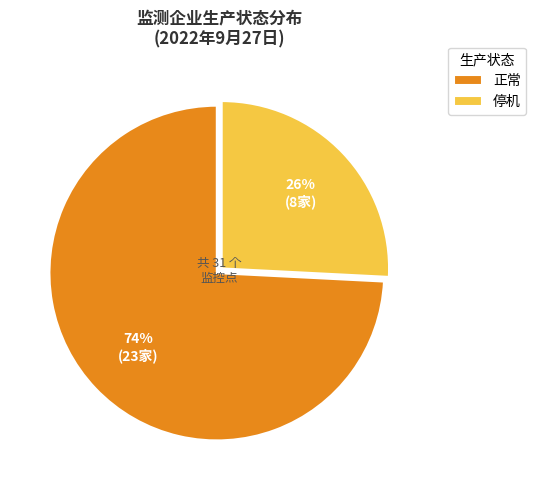

What is the majority slice?

正常